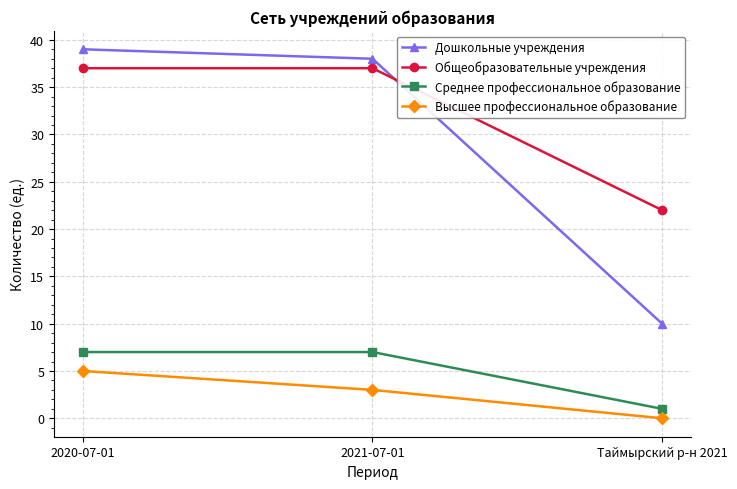

How many data points in Высшее профессиональное образование are less than 3?

1